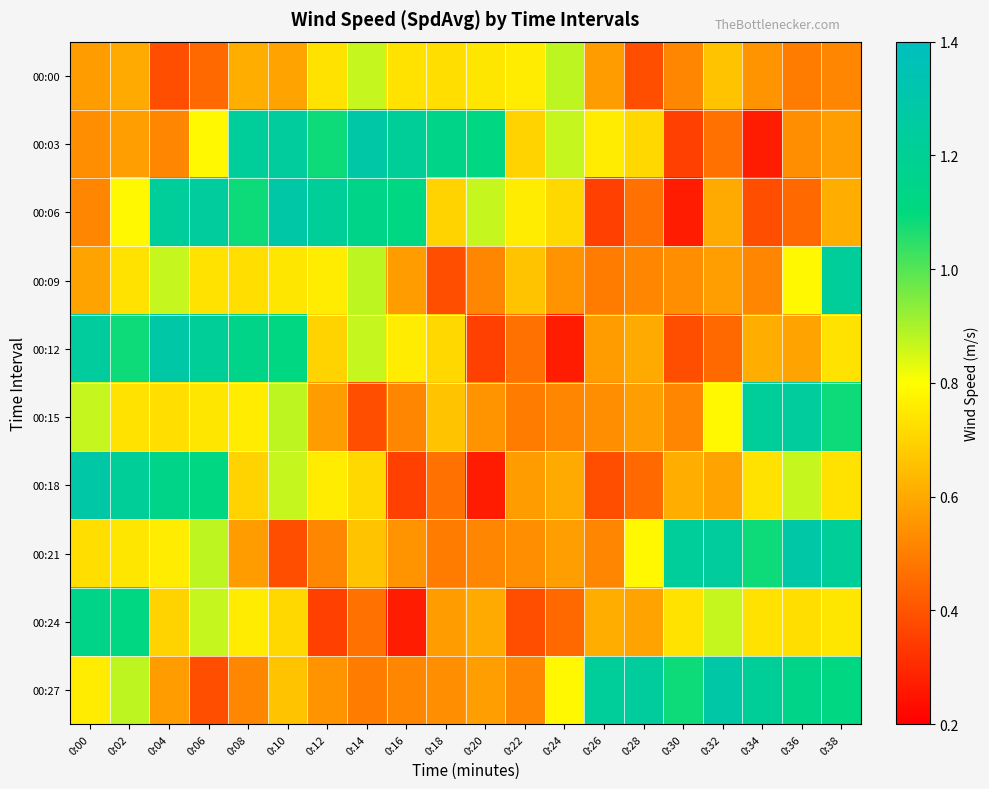

Rank the series at 0:00 from highest to lowest value.

00:18, 00:12, 00:24, 00:15, 00:27, 00:21, 00:09, 00:00, 00:03, 00:06